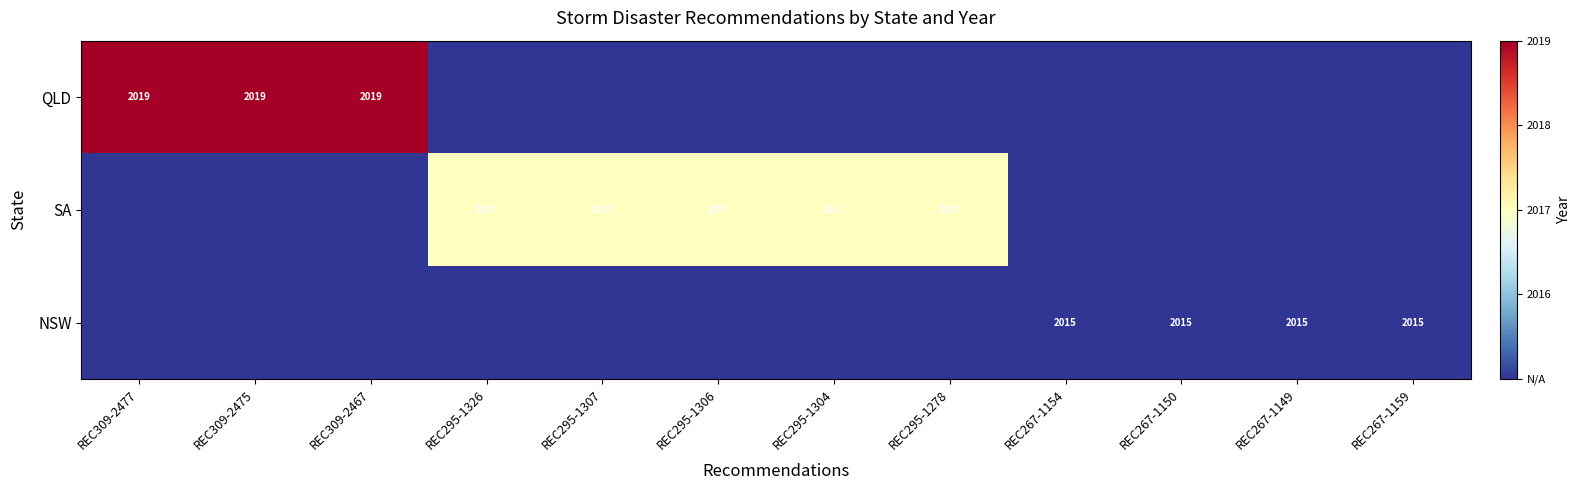

The QLD series shows 3036 at REC309-2475. True or false?

False